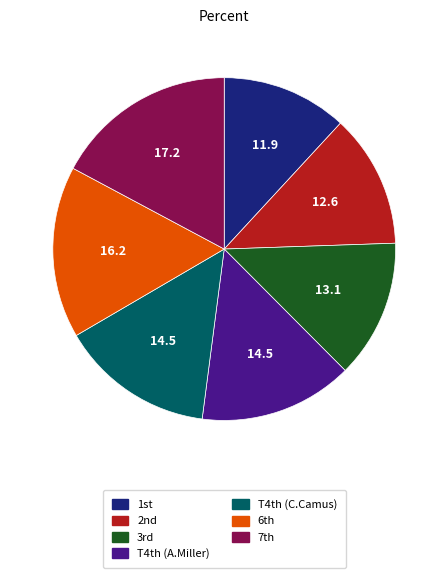

Is there a majority slice in this chart?

No